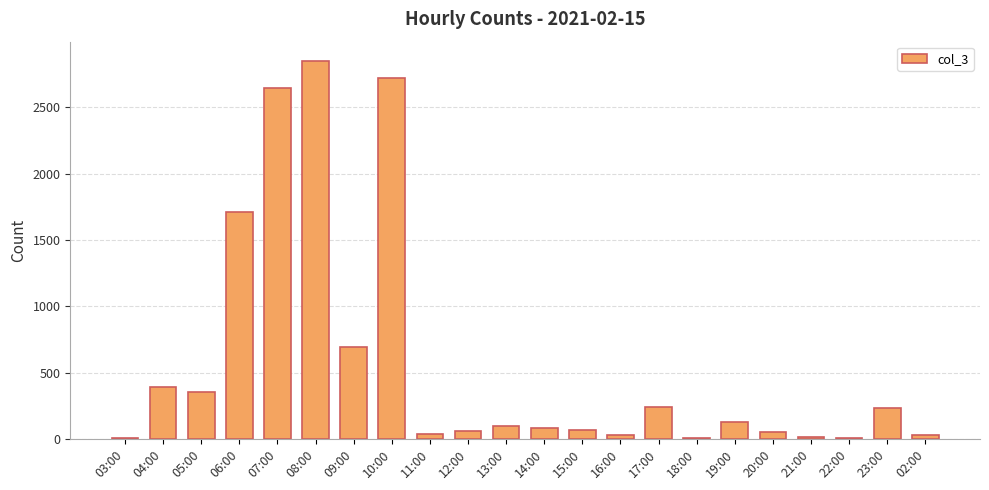

What is the ratio of the value at 04:00 to the value at 11:00?

11.6